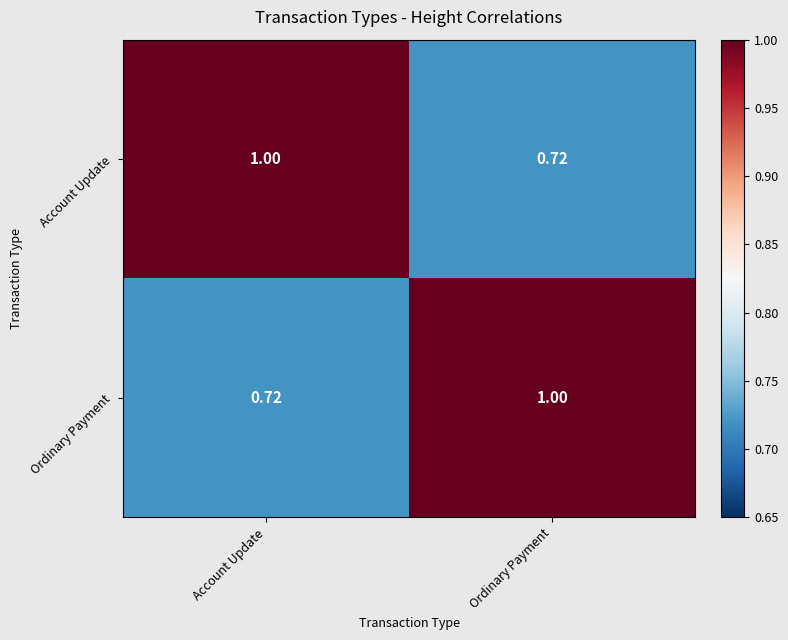

At which label is Account Update closest to 0?

Ordinary Payment